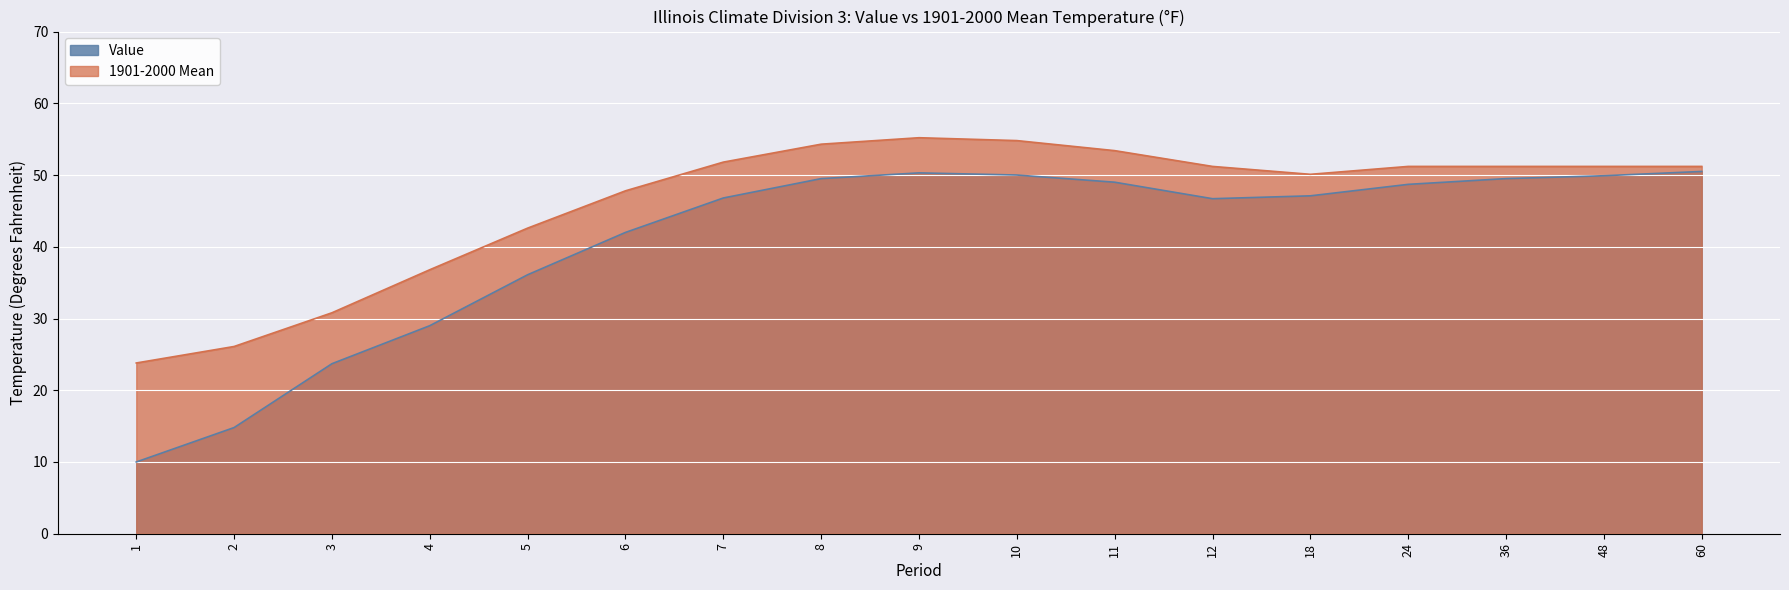

At which category does the chart reach its minimum across all series?

1